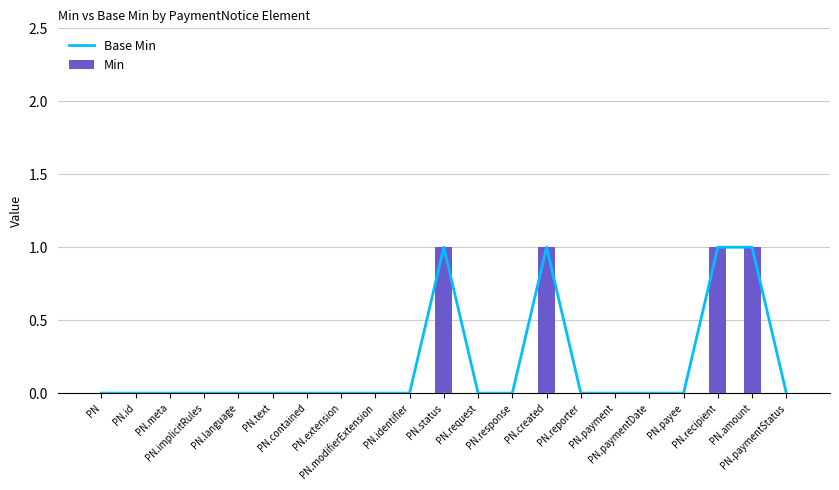

Rank the categories by Min value from highest to lowest.

PN.status, PN.created, PN.recipient, PN.amount, PN, PN.id, PN.meta, PN.implicitRules, PN.language, PN.text, PN.contained, PN.extension, PN.modifierExtension, PN.identifier, PN.request, PN.response, PN.reporter, PN.payment, PN.paymentDate, PN.payee, PN.paymentStatus